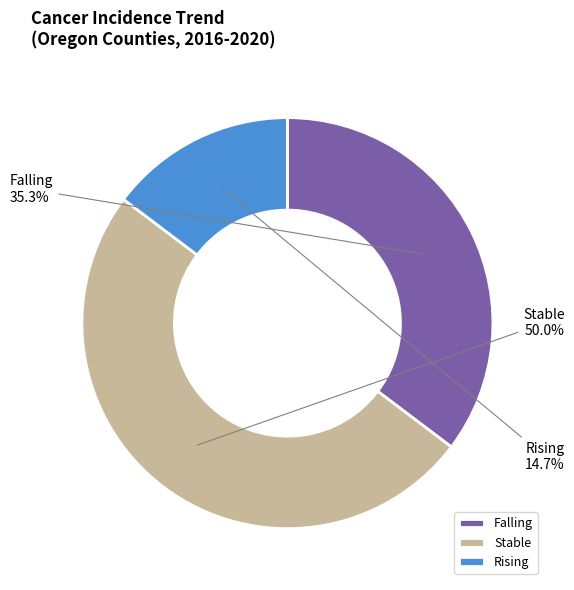

Do Stable and Falling together represent more than half of the pie?

Yes